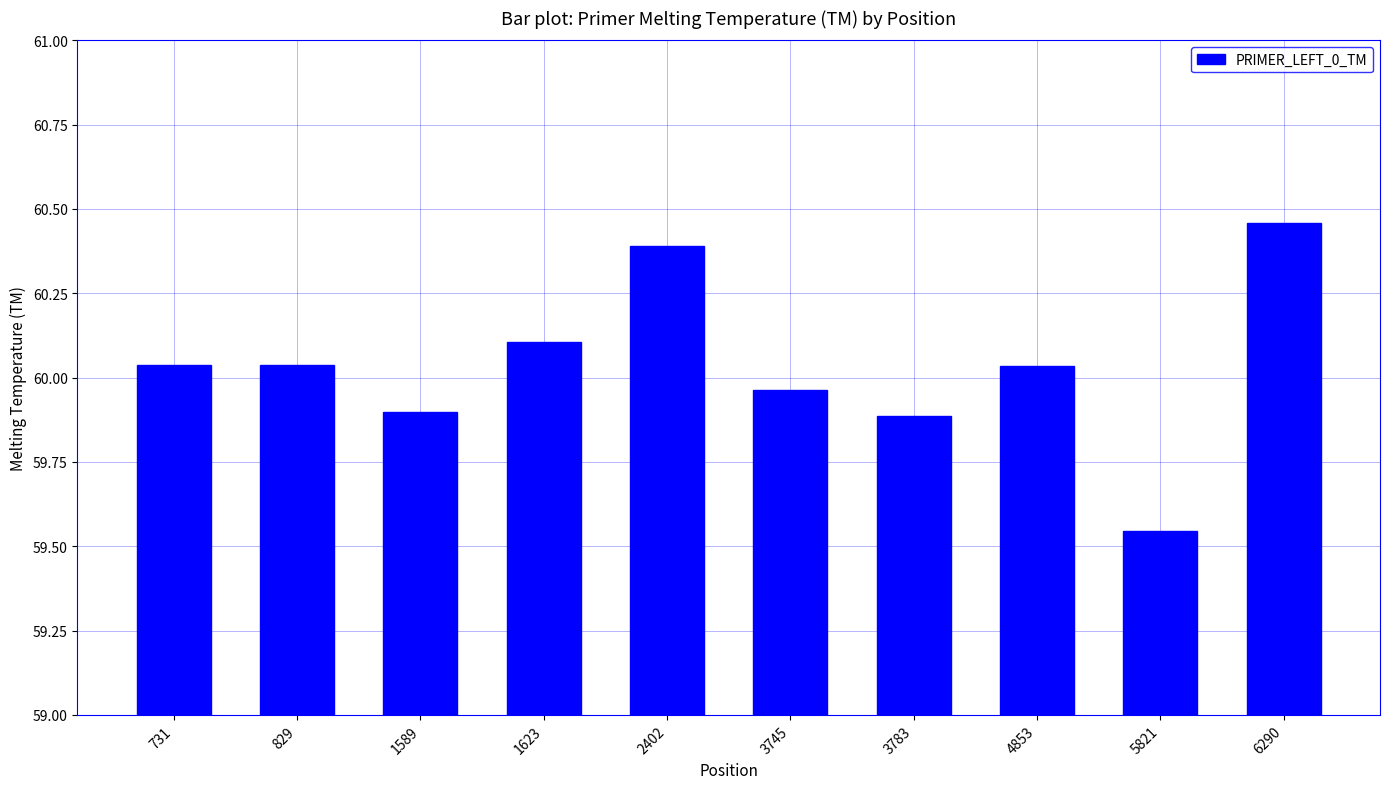

What is the difference between the maximum and minimum values?

0.9